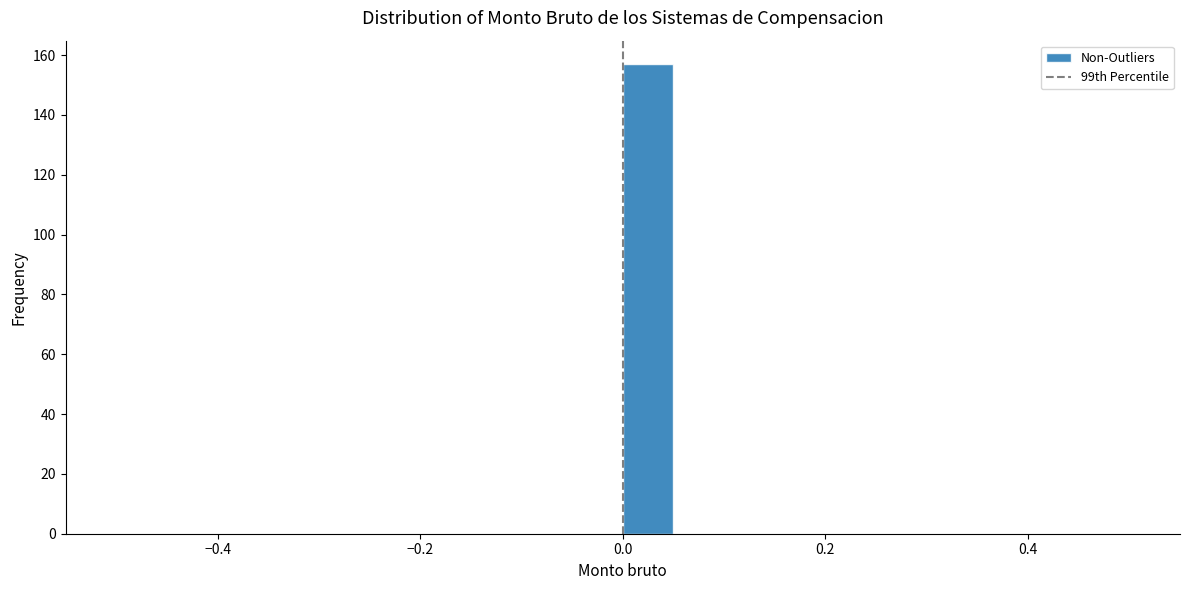

Around what value on the x-axis is the tallest bar? Give the approximate position of its centre, as read against the axis.

0.02